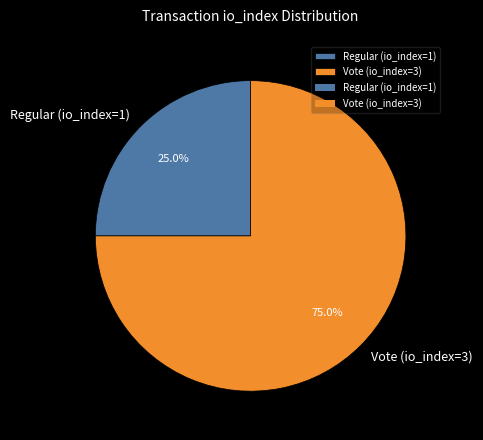

To the nearest percent, what is the difference between the Vote (io_index=3) and Regular (io_index=1) slice percentages?

50%